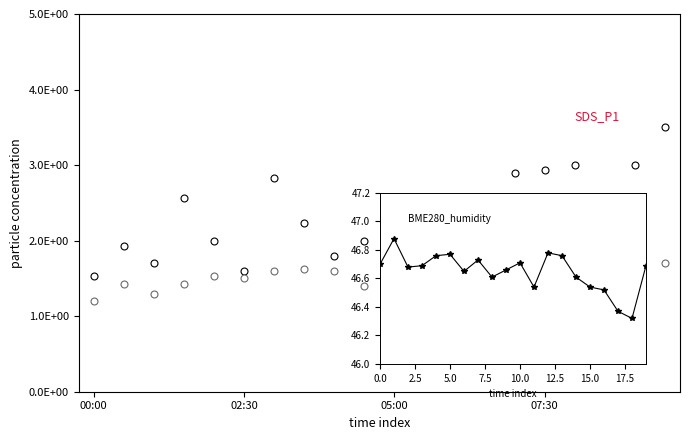

Reading left to right, list all the values displayed in this chart.

SDS_P1: 1.5	1.9	1.7	2.6	2.0	1.6	2.8	2.2	1.8	2.0	2.5	2.4	2.2	2.4	2.9	2.9	3.0	2.5	3.0	3.5
SDS_P2: 1.2	1.4	1.3	1.4	1.5	1.5	1.6	1.6	1.6	1.4	1.5	1.6	1.3	1.4	1.9	1.5	1.5	1.5	1.5	1.7
BME280_humidity: 46.7	46.9	46.7	46.7	46.8	46.8	46.6	46.7	46.6	46.7	46.7	46.5	46.8	46.8	46.6	46.5	46.5	46.4	46.3	46.7